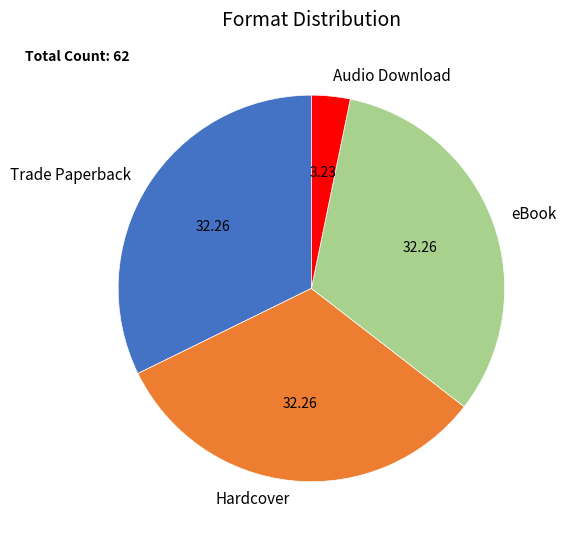

Is it true that eBook is 45% of the pie?

False